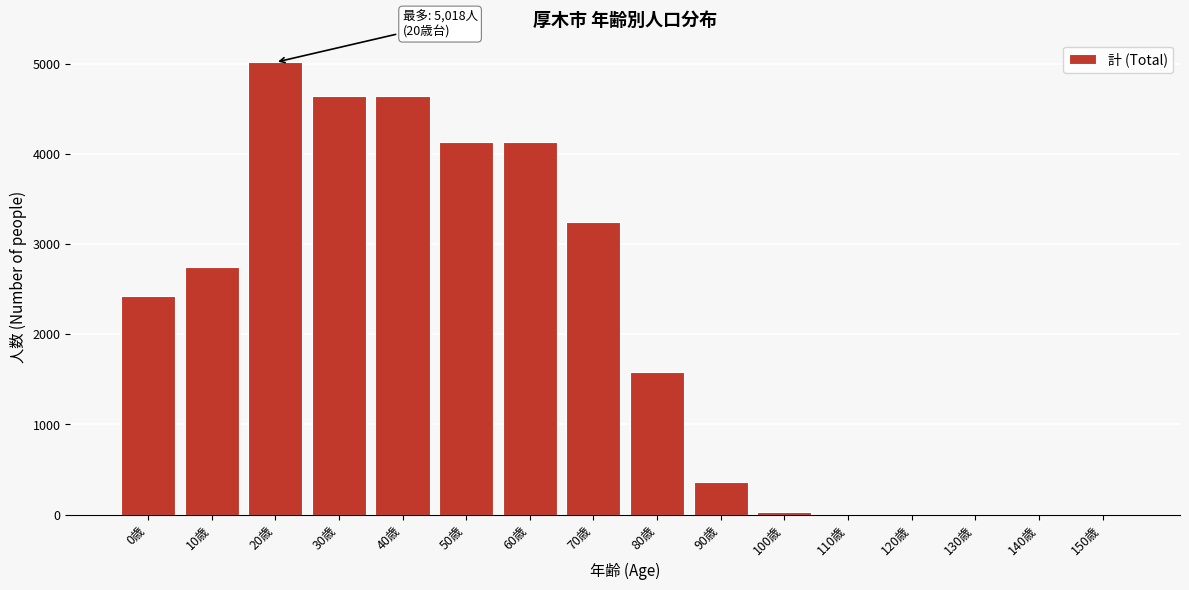

What is the maximum value shown in the chart?

5018